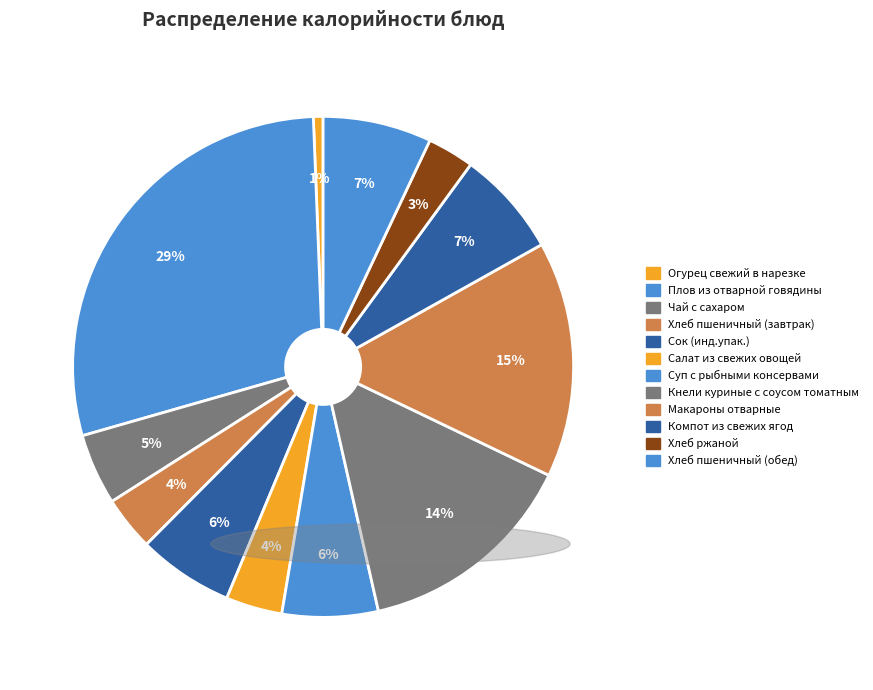

Which has a higher value, Плов из отварной говядины or Кнели куриные с соусом томатным?

Плов из отварной говядины